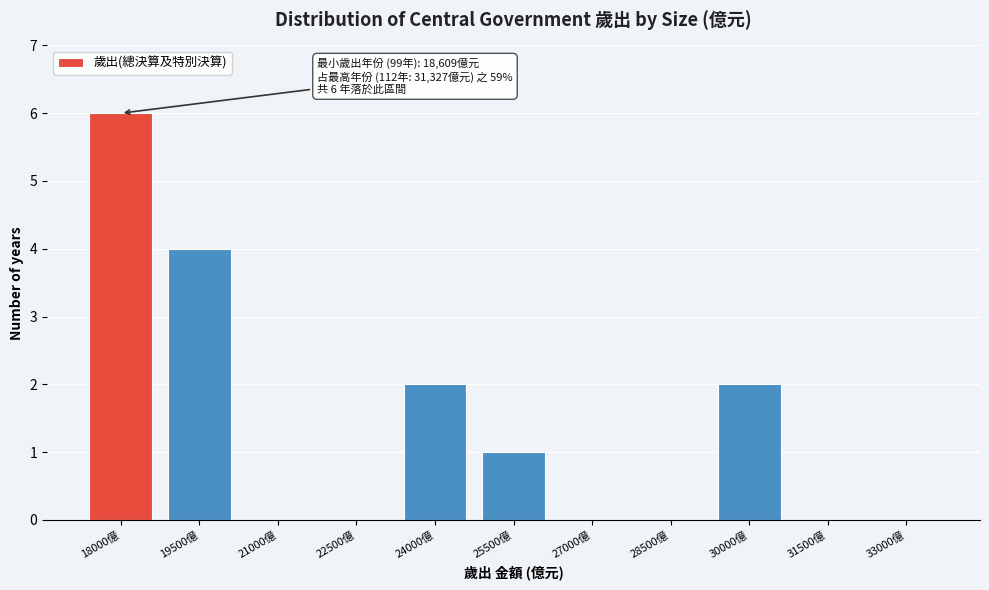

Reading right to left, what are all the values shown in this chart?

33000億=0	31500億=0	30000億=2	28500億=0	27000億=0	25500億=1	24000億=2	22500億=0	21000億=0	19500億=4	18000億=6